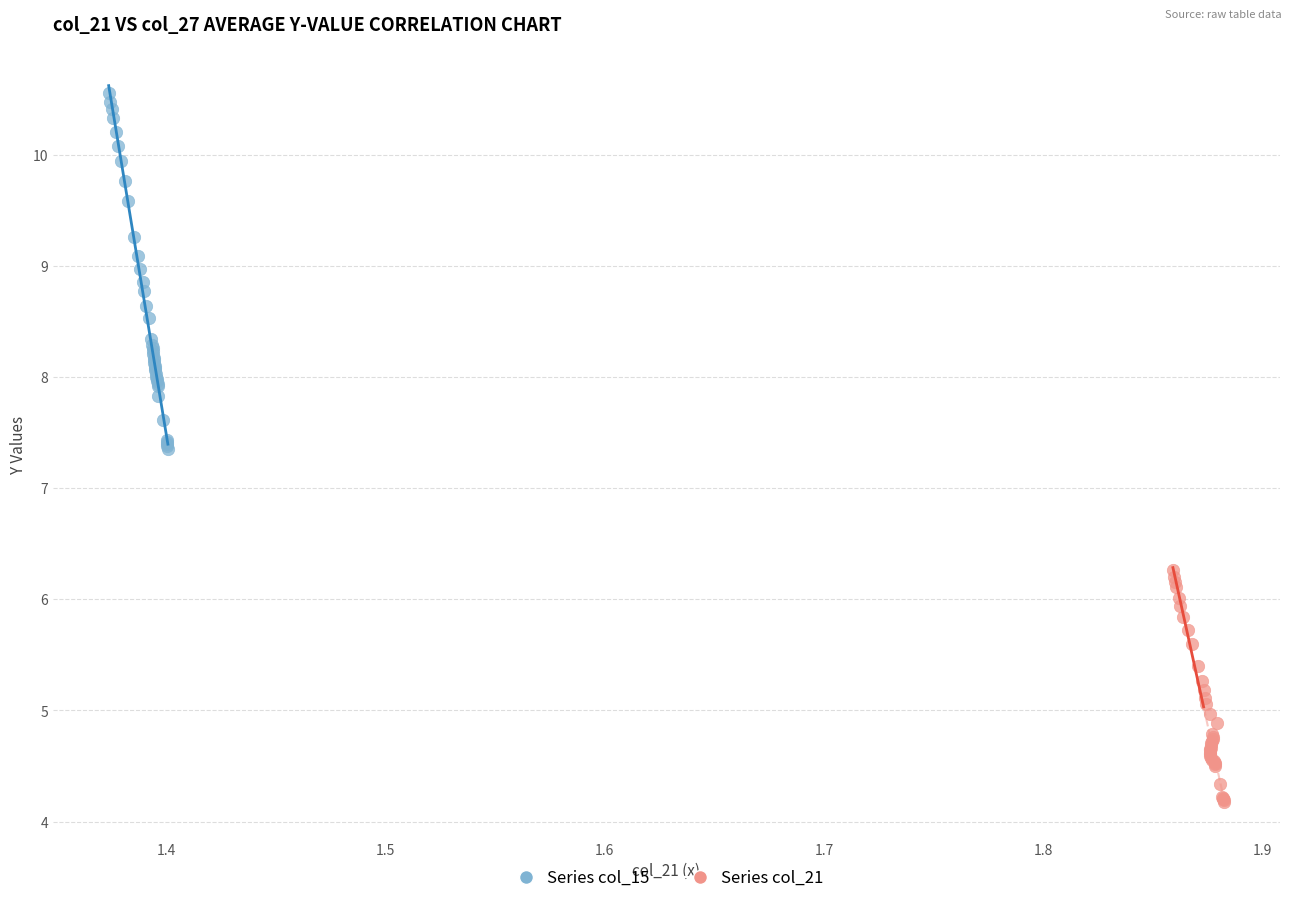

Which series reaches the minimum Y coordinate?

Series col_21